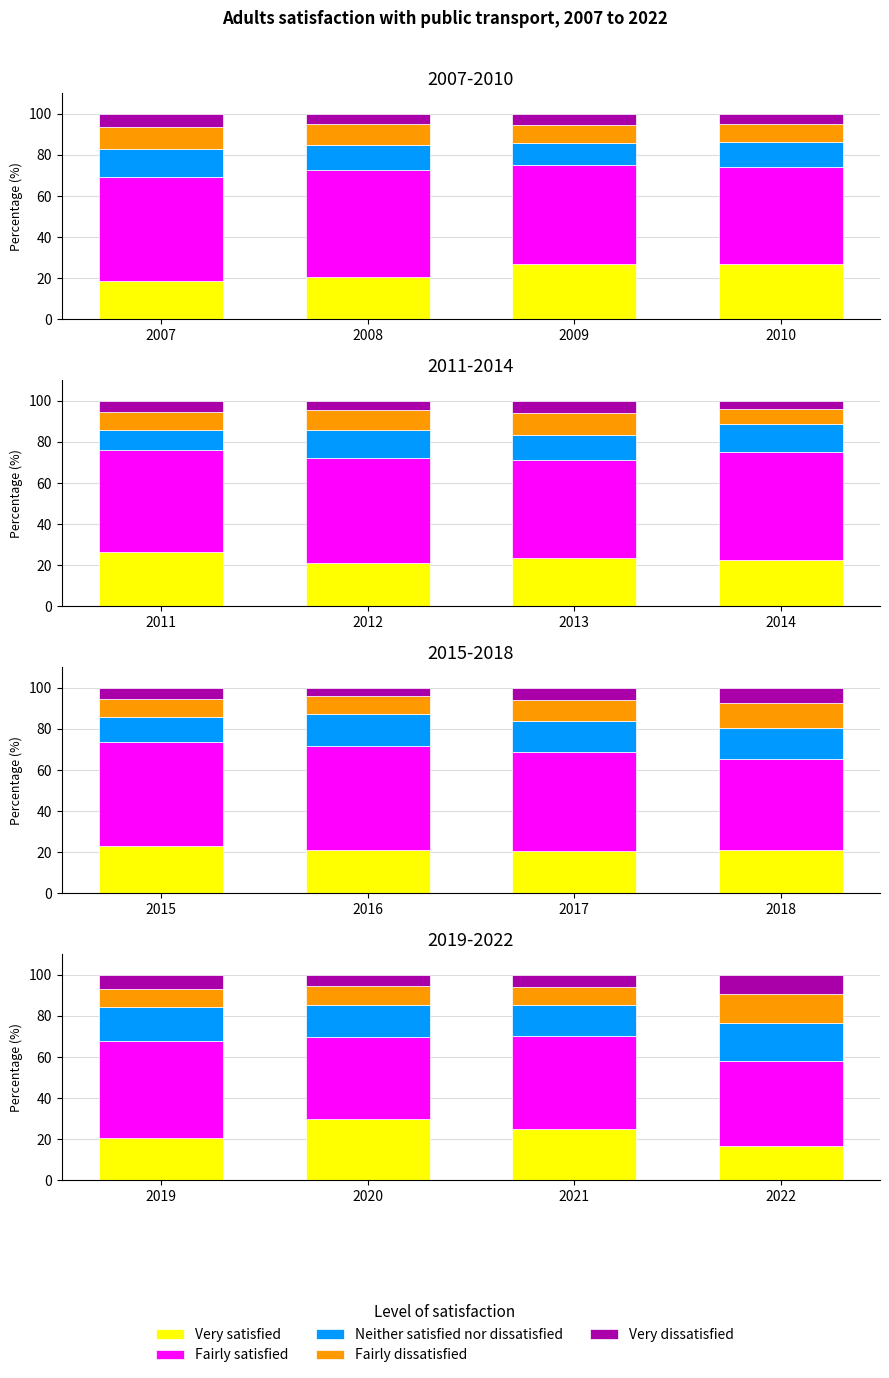

Rank the series at 2021 from lowest to highest value.

Very dissatisfied, Fairly dissatisfied, Neither satisfied nor dissatisfied, Very satisfied, Fairly satisfied